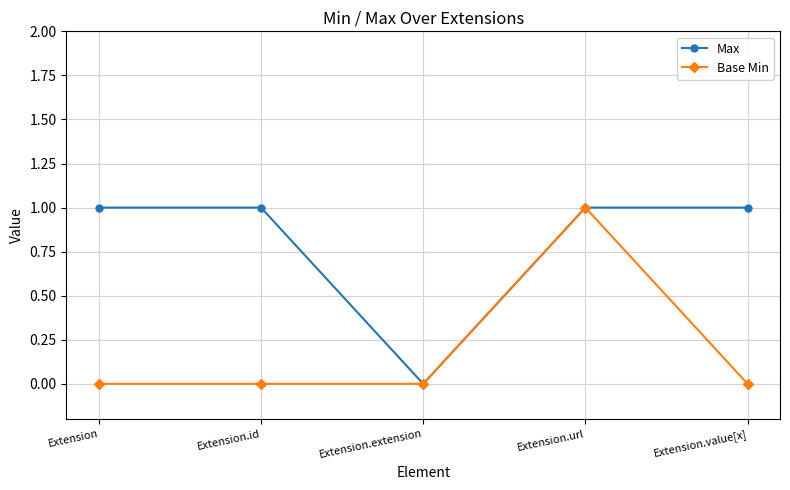

True or false: Base Min has more than 2 points higher than both neighbors.

False